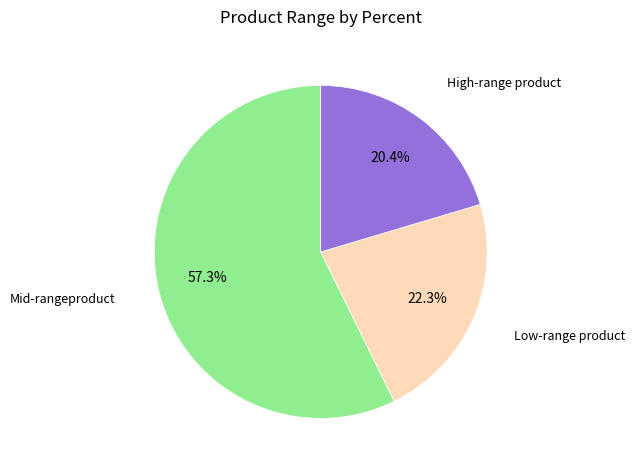

Is there a majority slice in this chart?

Yes